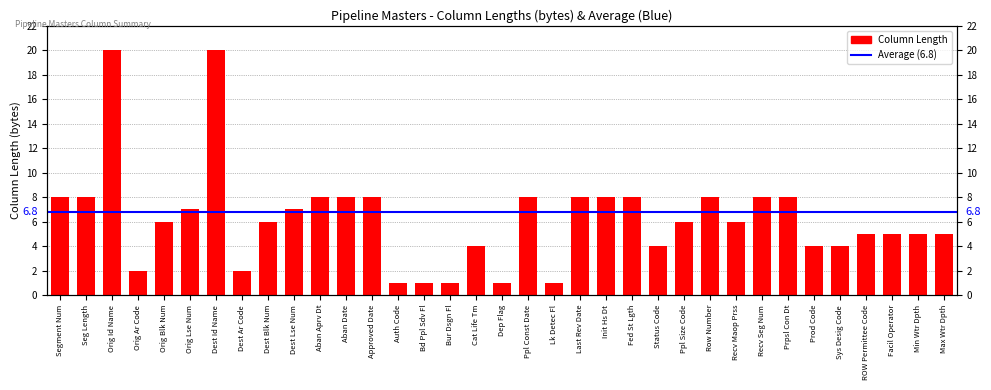

What is the difference between the second highest and minimum values?

19